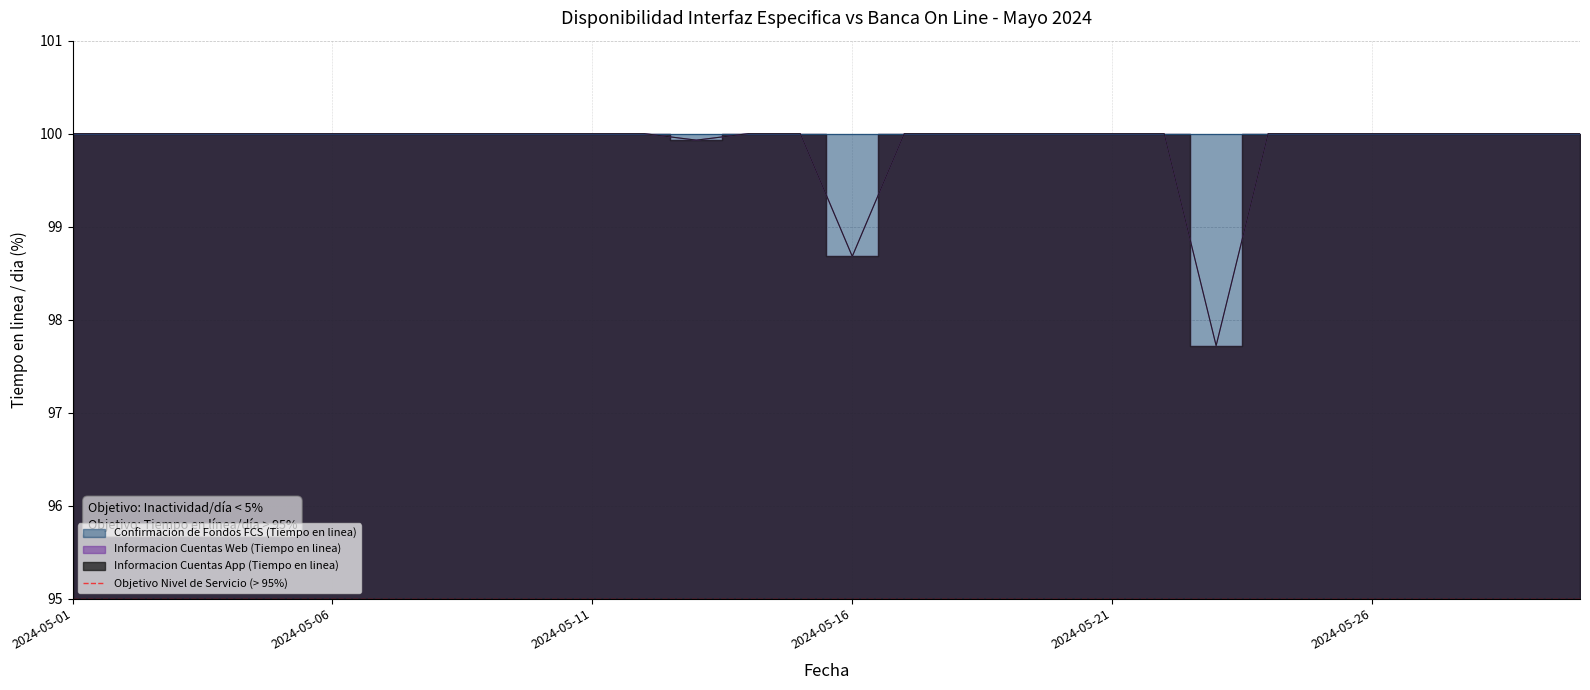

How many values in the Informacion Cuentas Web (Tiempo en linea) series are below 100?

3